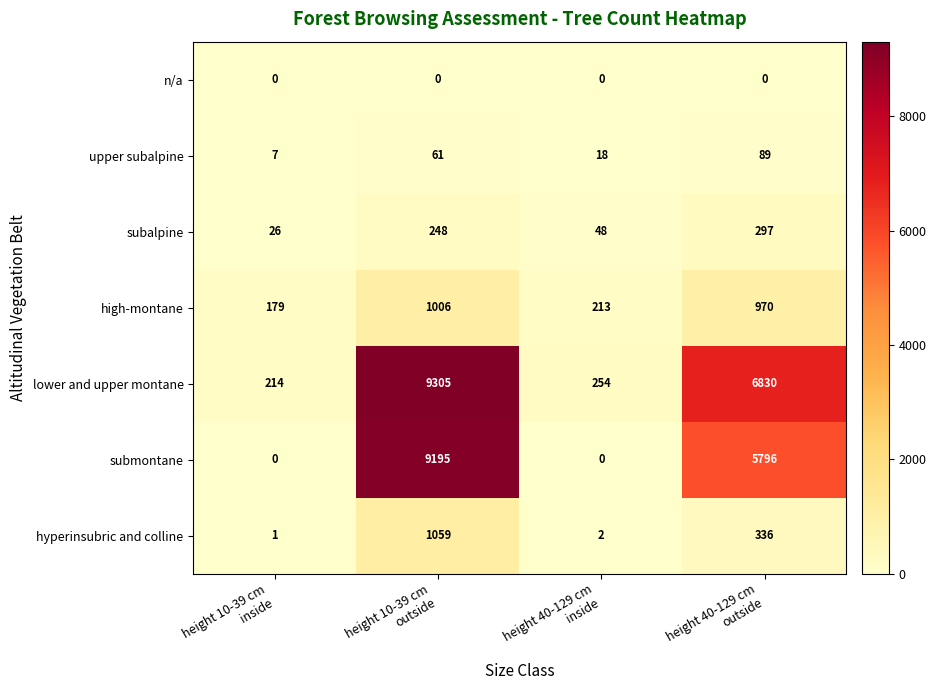

What is the difference between the second highest and second lowest values in the submontane series?

5796